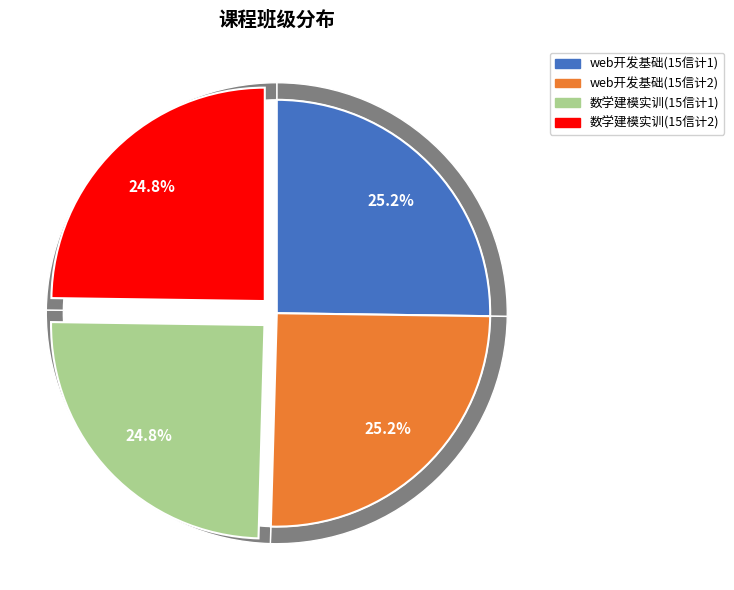

How many segments does this pie chart have?

4